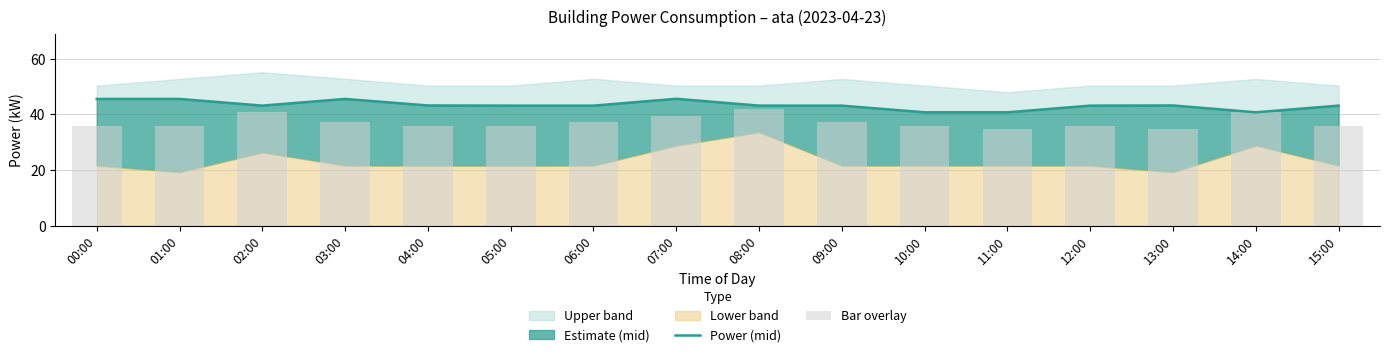

At which label is Bar overlay closest to 38?

03:00